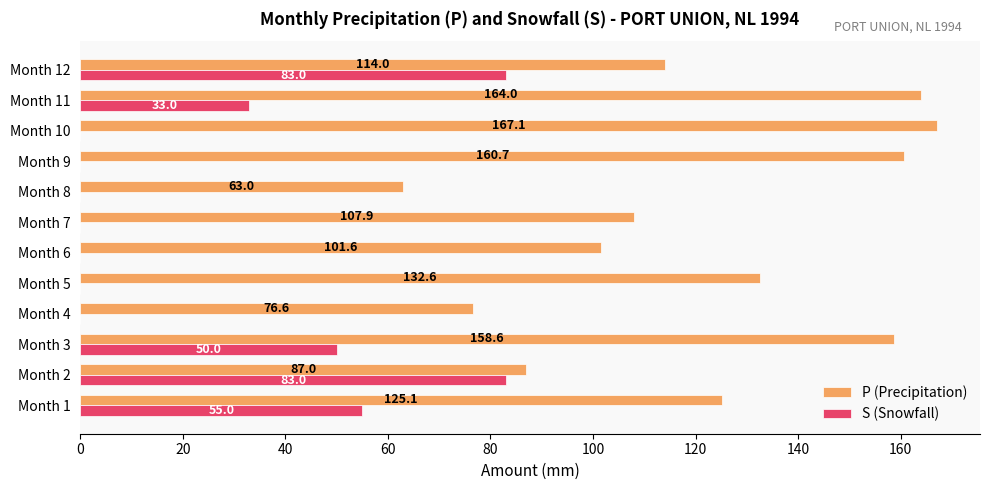

Is the value of S (Snowfall) at Month 9 greater than the value of P (Precipitation) at Month 1?

No